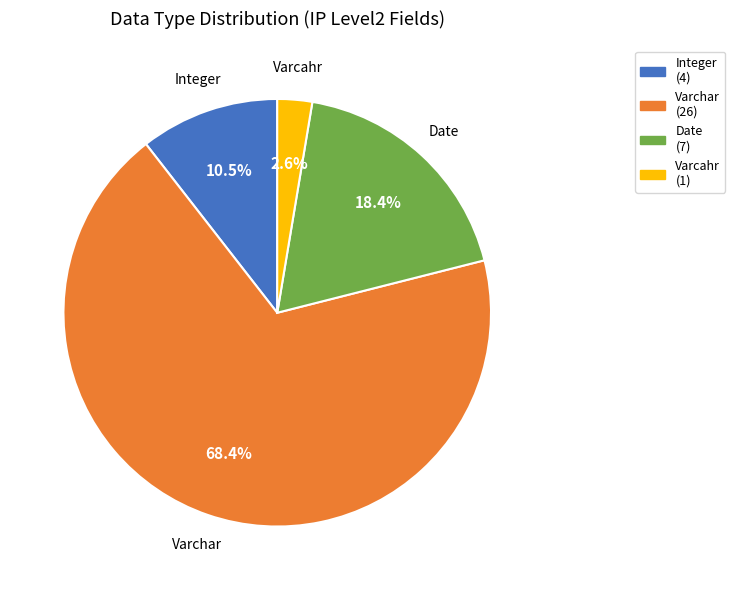

What percentage is the Date slice, to the nearest percent?

18%